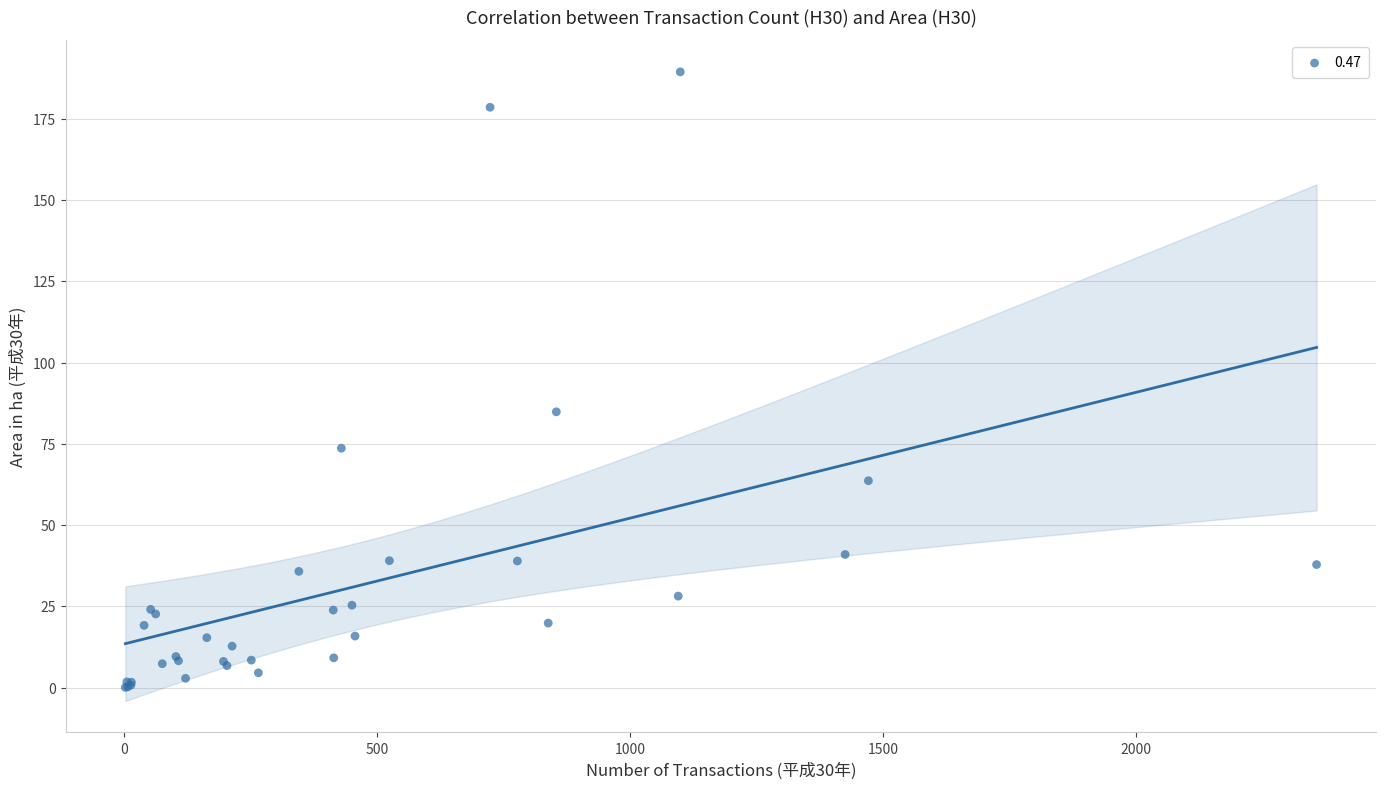

What Y value in the scatter plot is closest to 94?

84.9